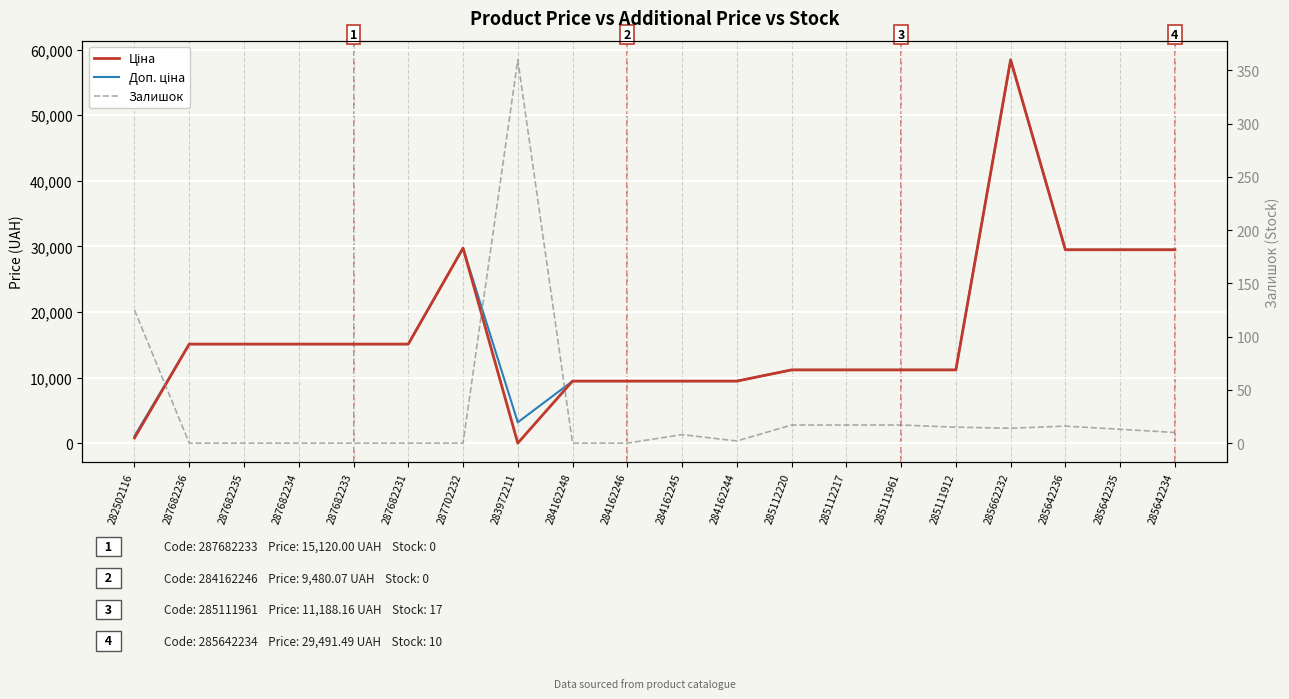

The Доп. ціна series shows 11188.2 at 285111912. True or false?

True